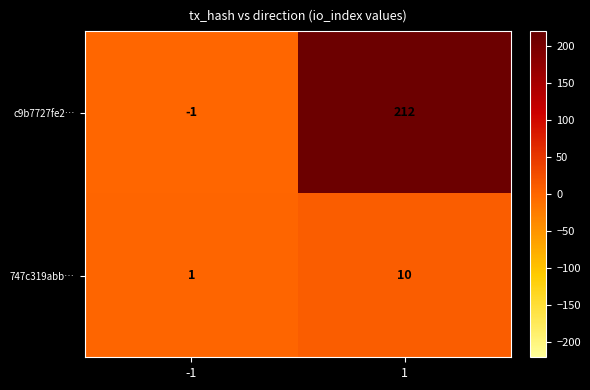

How many values in the 747c319abb… series are below 10?

1